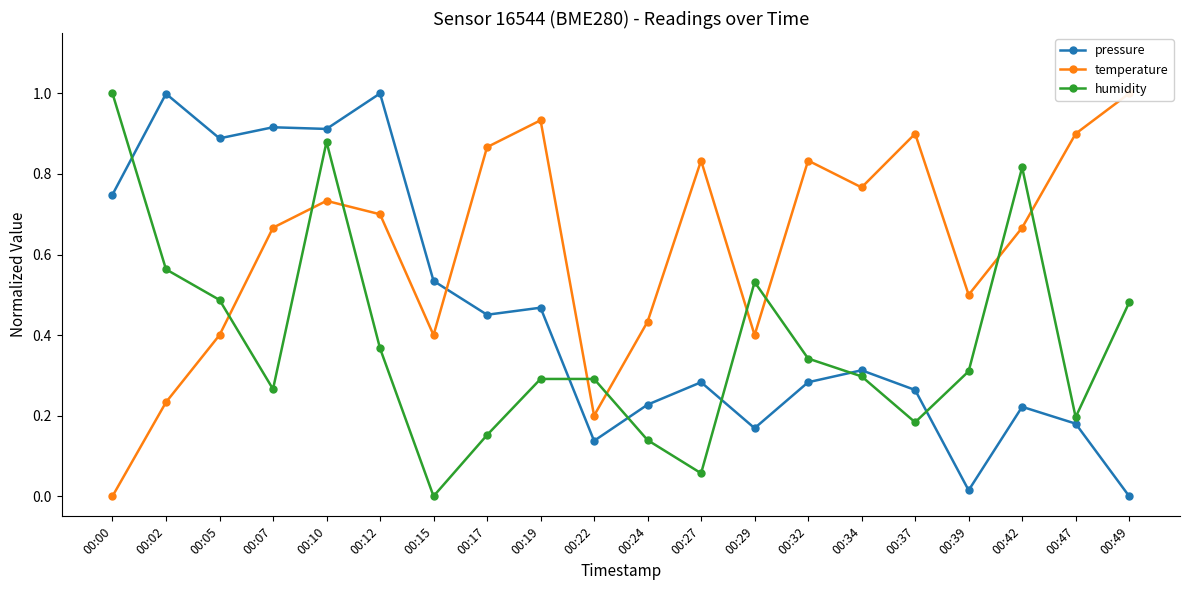

How many data points does each series have?

20